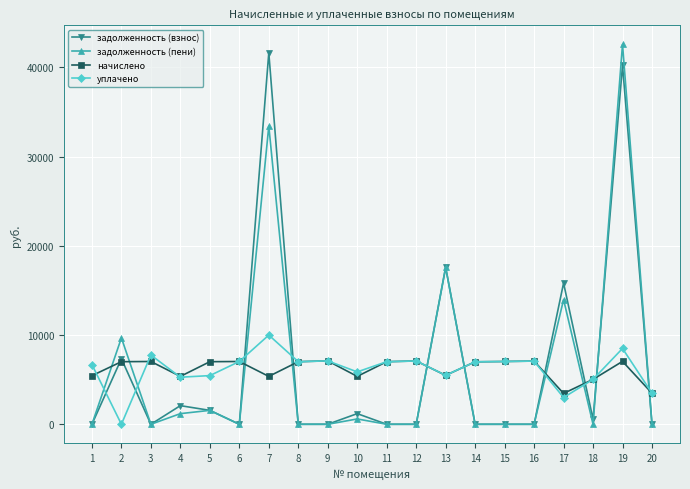

What is the value of the задолженность (пени) point at the 19th from the left?

42596.6